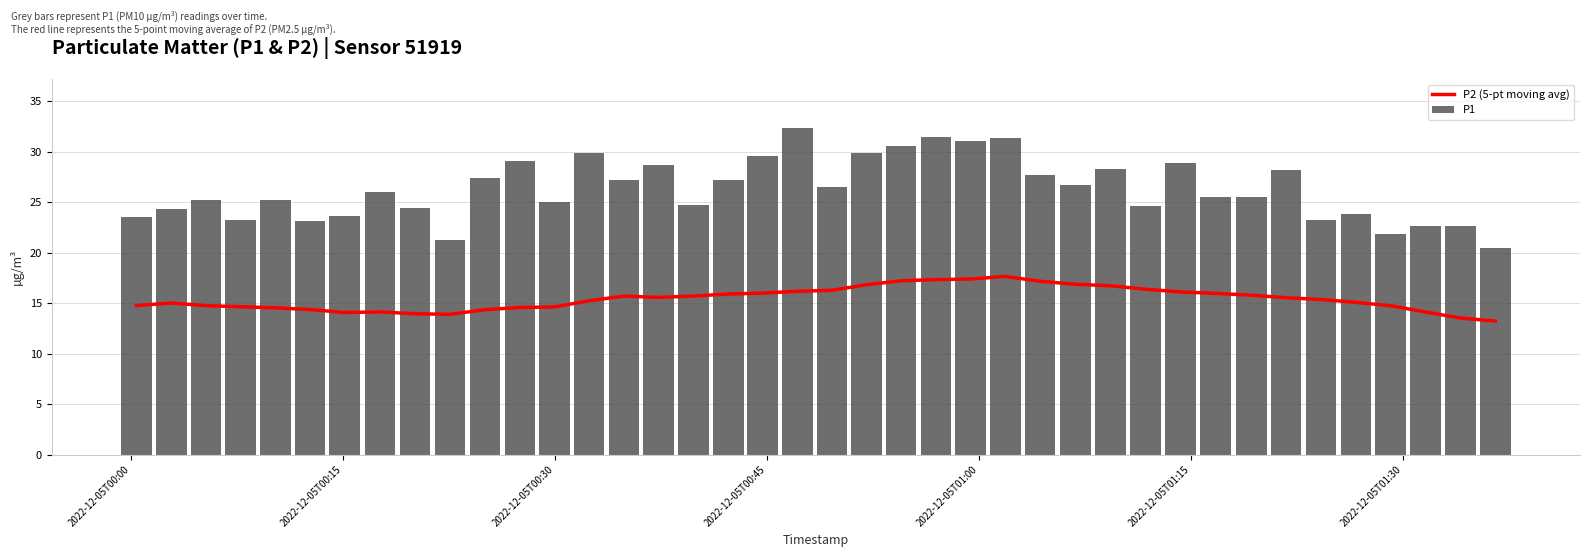

What is the highest value of the P1 series?

32.3